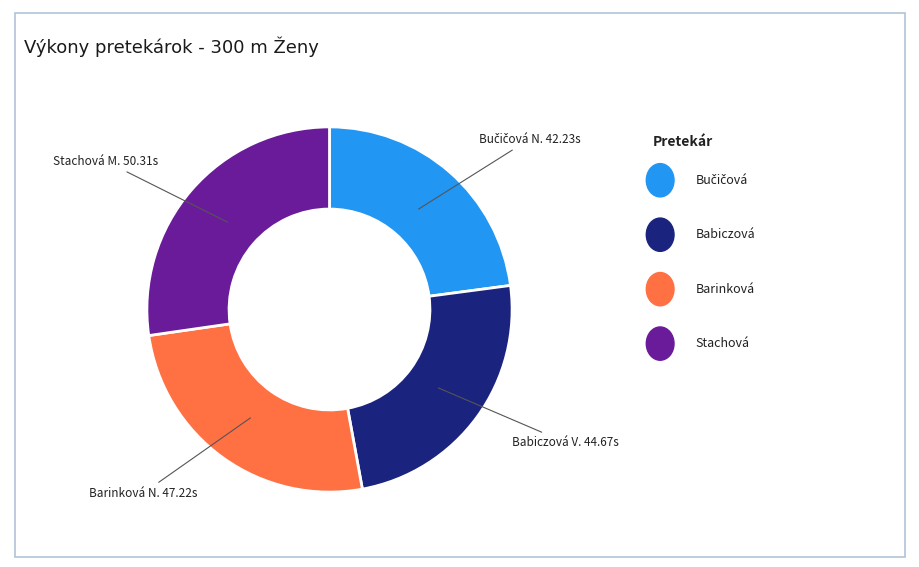

Is there any slice that represents more than half of the pie?

No